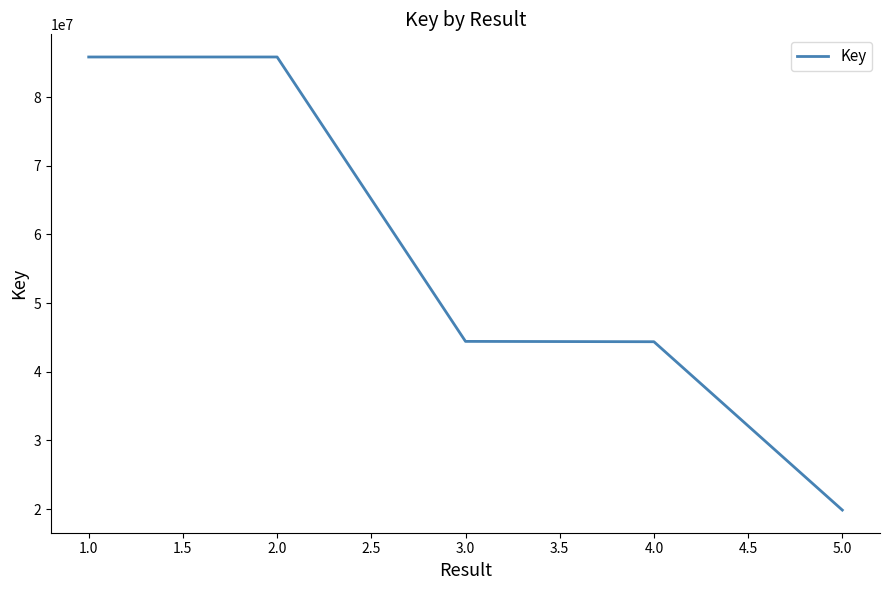

What is the difference between the maximum and minimum values?

65983421